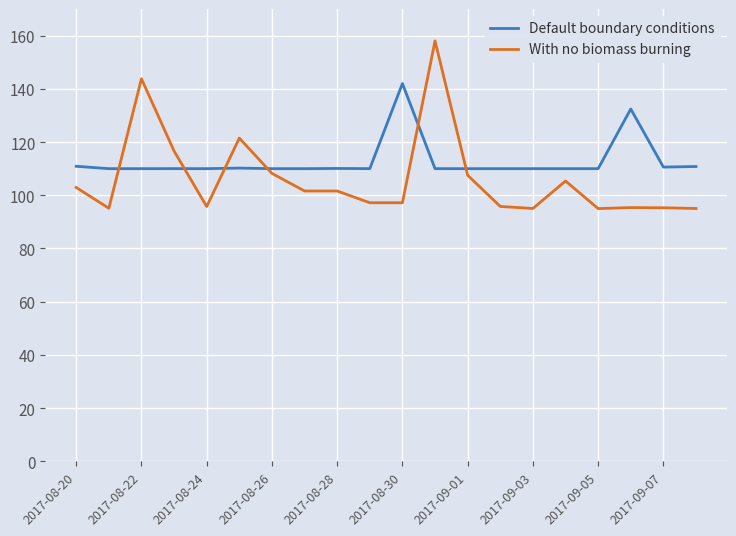

How many intersections are there between Default boundary conditions and With no biomass burning?

6